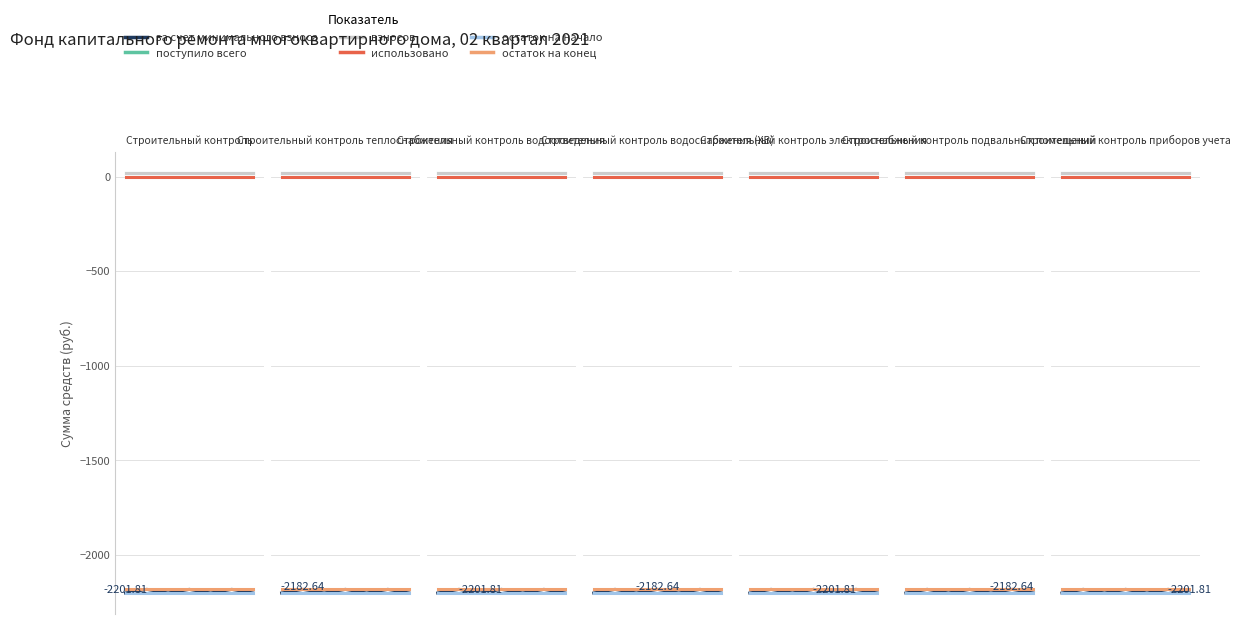

True or false: за счет минимального взноса has more than 1 points higher than both neighbors.

True